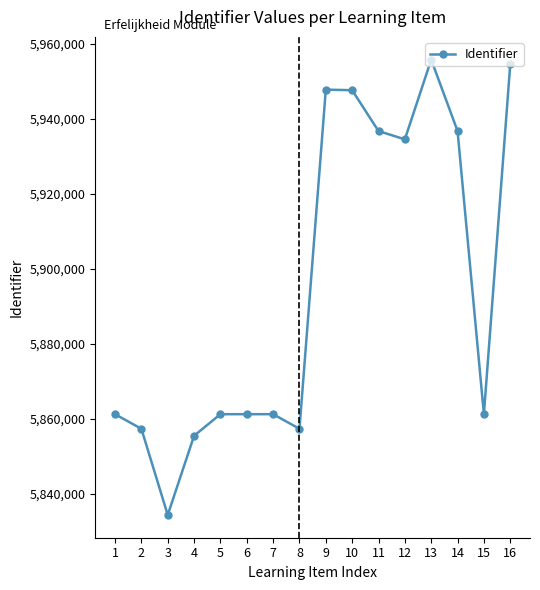

What value does the data have at 7, to the nearest 50?

5861200